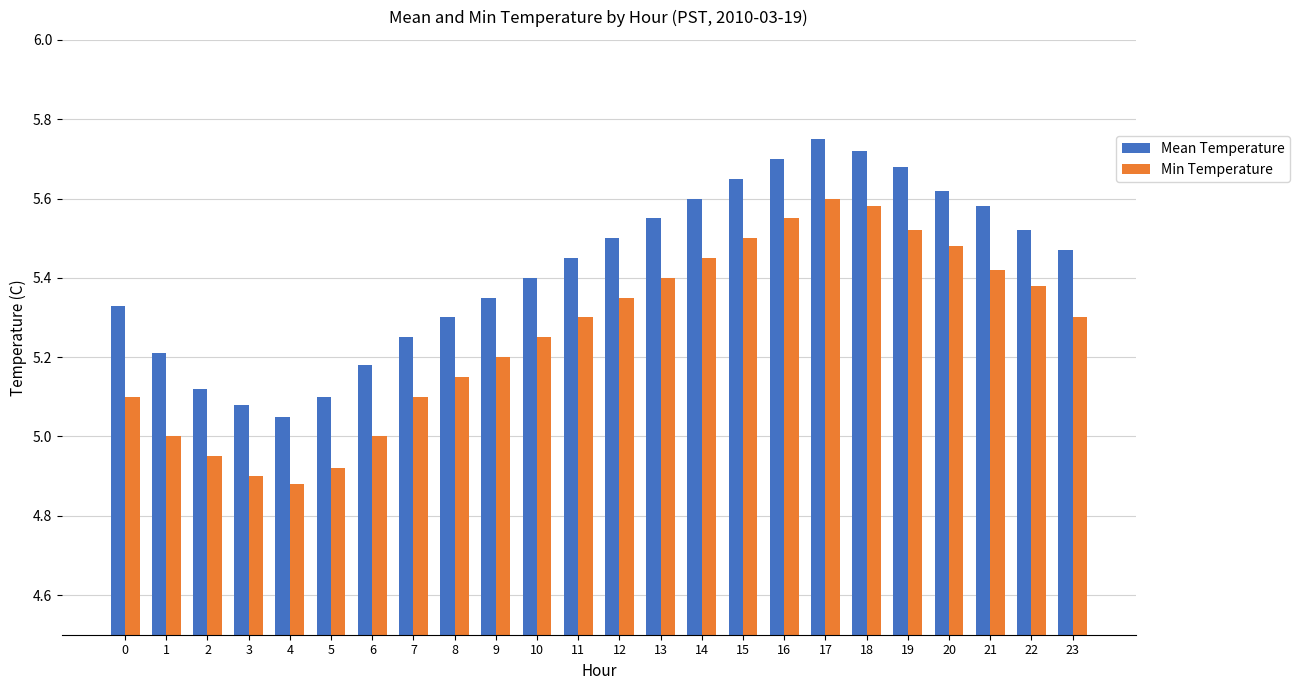

How many bars are there in each group?

2